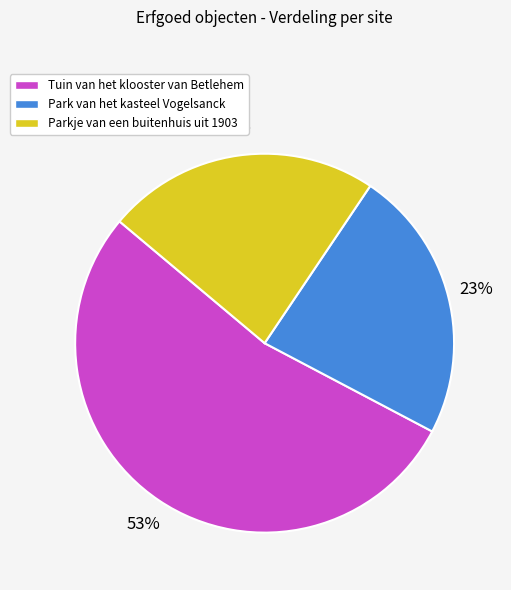

Combined, do Parkje van een buitenhuis uit 1903 and Tuin van het klooster van Betlehem account for over 50%?

Yes